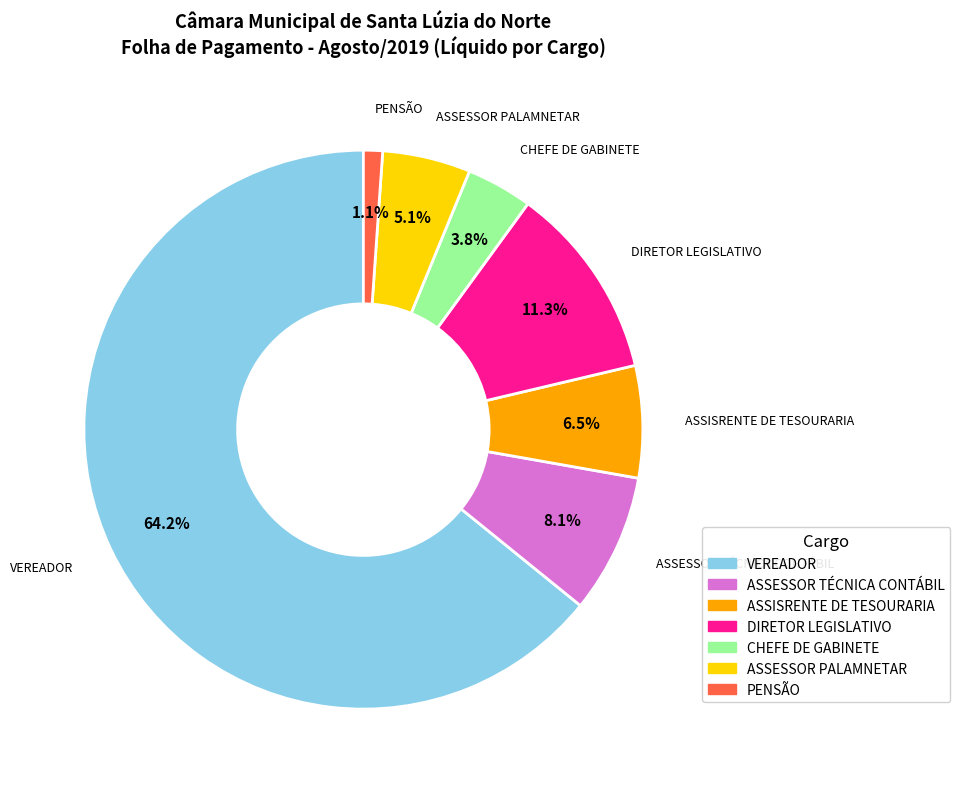

What is the majority slice?

VEREADOR